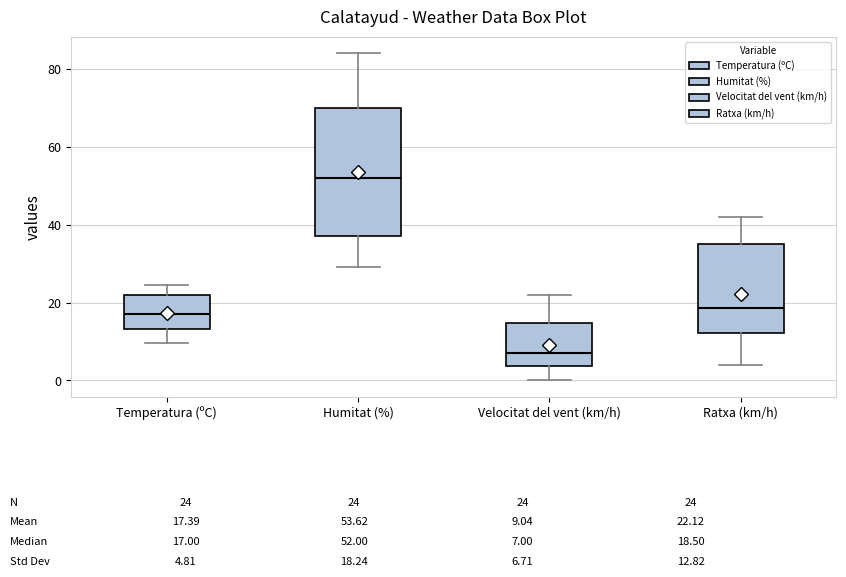

Which box's median line is the lowest?

Velocitat del vent (km/h)